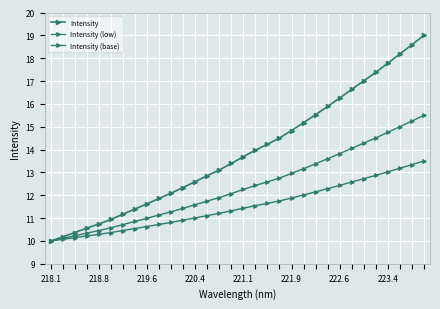

Reading left to right, transcribe all the data shown in this chart.

Intensity: 10.0	10.2	10.4	10.6	10.7	10.9	11.2	11.4	11.6	11.9	12.1	12.3	12.6	12.9	13.1	13.4	13.7	14.0	14.2	14.5	14.8	15.2	15.5	15.9	16.3	16.6	17.0	17.4	17.8	18.2	18.6	19.0
Intensity (low): 10.0	10.1	10.2	10.3	10.5	10.6	10.7	10.9	11.0	11.1	11.3	11.4	11.6	11.7	11.9	12.1	12.3	12.4	12.6	12.8	13.0	13.2	13.4	13.6	13.8	14.1	14.3	14.5	14.8	15.0	15.2	15.5
Intensity (base): 10.0	10.1	10.1	10.2	10.3	10.4	10.5	10.5	10.6	10.7	10.8	10.9	11.0	11.1	11.2	11.3	11.4	11.5	11.6	11.8	11.9	12.0	12.1	12.3	12.4	12.6	12.7	12.9	13.0	13.2	13.3	13.5